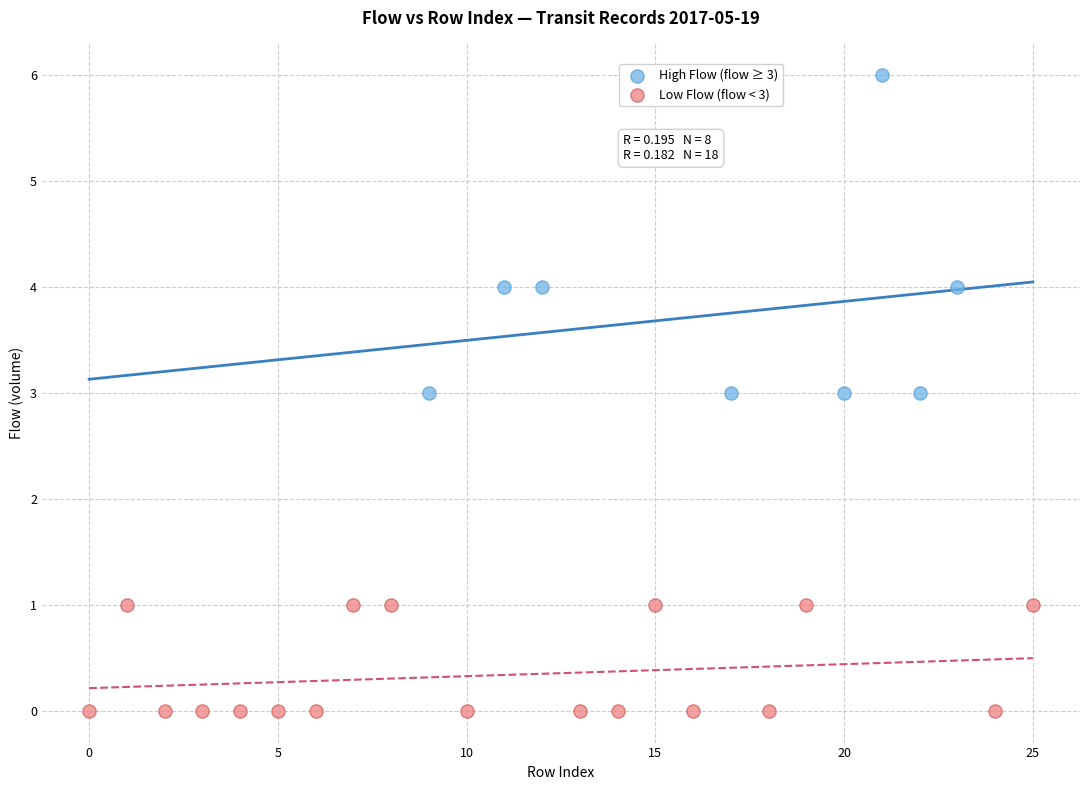

What are all the series names shown in the legend?

High Flow (flow ≥ 3), Low Flow (flow < 3)